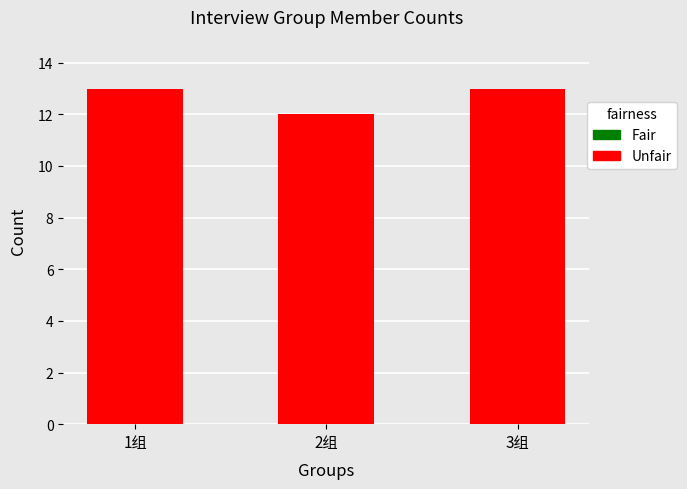

Which category has the lowest value across all series?

2组